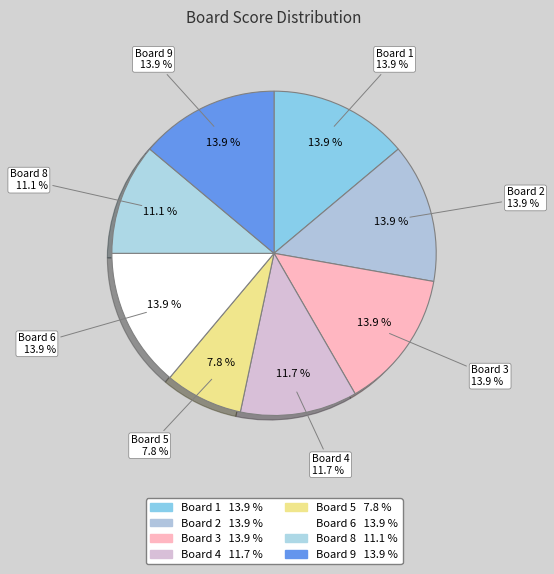

What percentage do Board 6 and Board 1 together represent?

27.8%